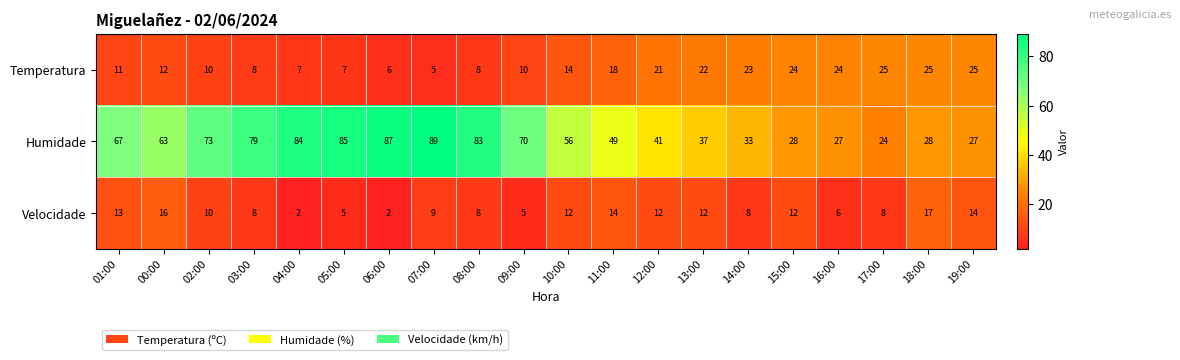

What is the sum of the Humidade values at 13:00 and 17:00?

61